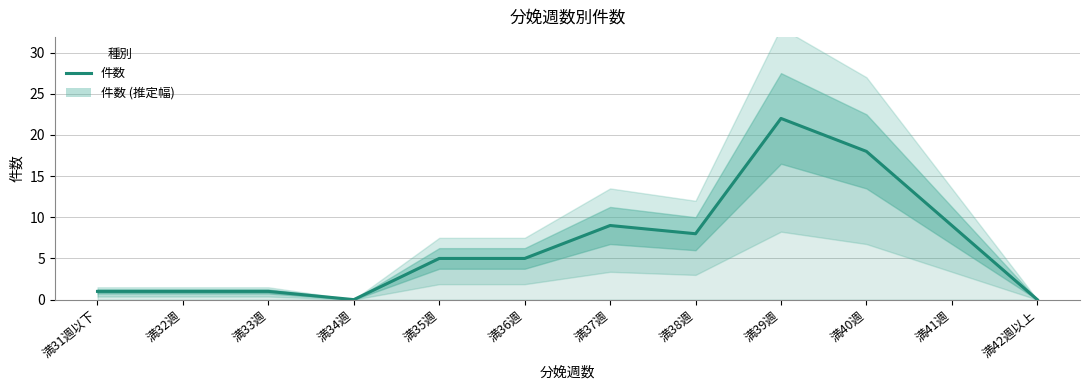

Rank the categories by value from lowest to highest.

満34週, 満42週以上, 満31週以下, 満32週, 満33週, 満35週, 満36週, 満38週, 満37週, 満41週, 満40週, 満39週